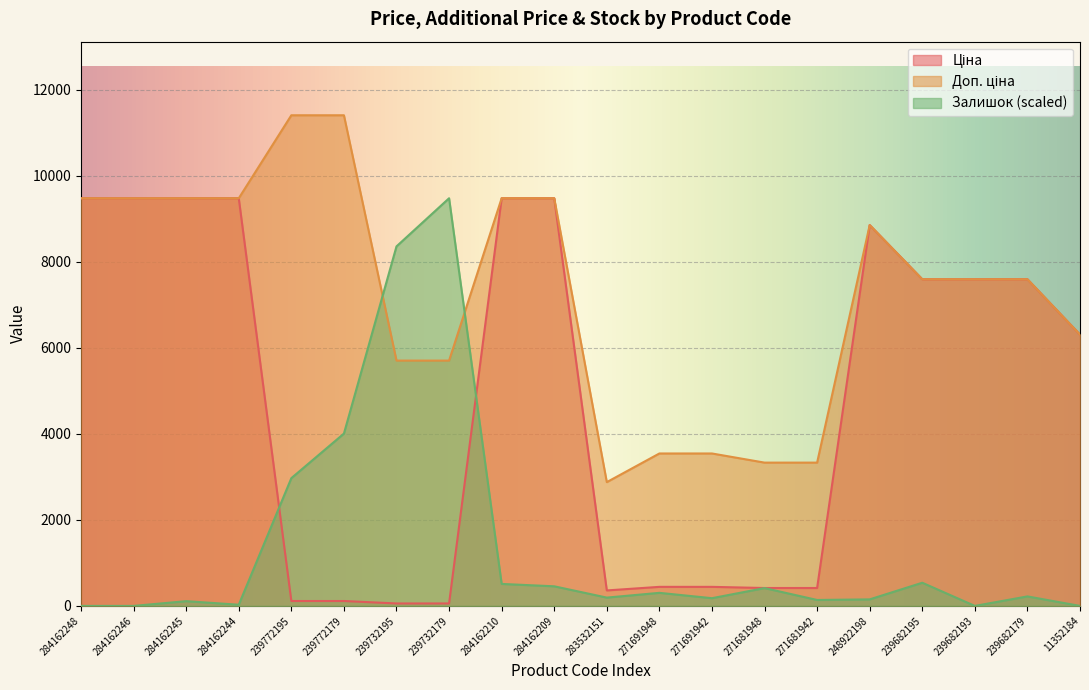

Which category has the highest value in the Ціна series?

284162248